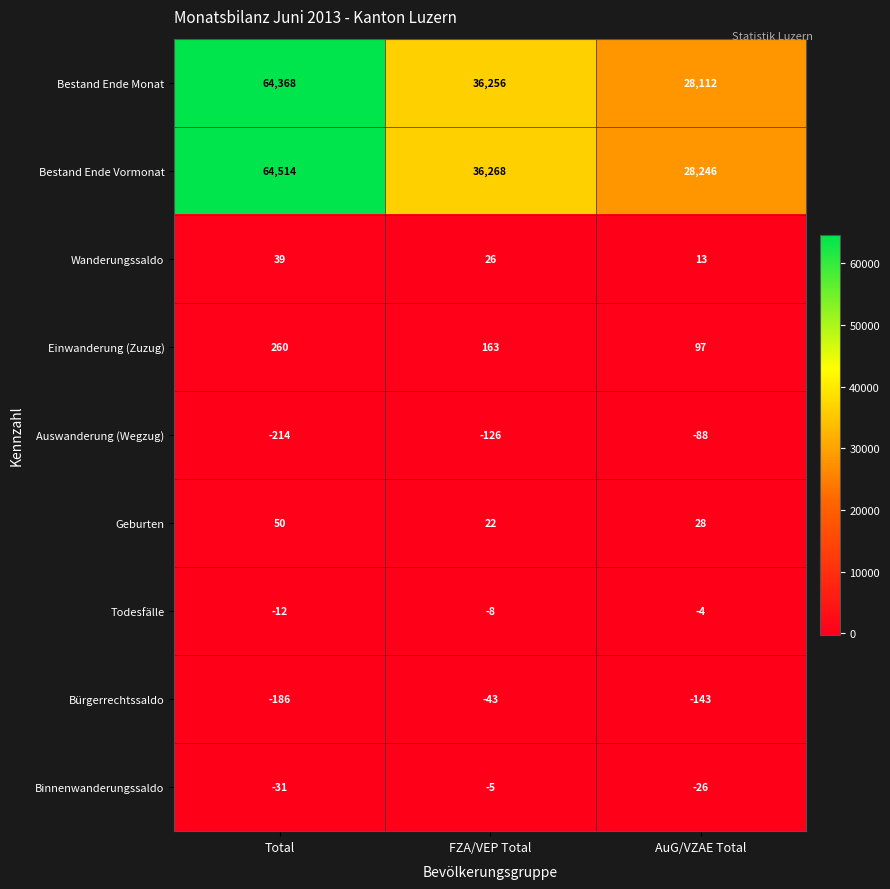

What is the minimum value shown in the chart?

-214